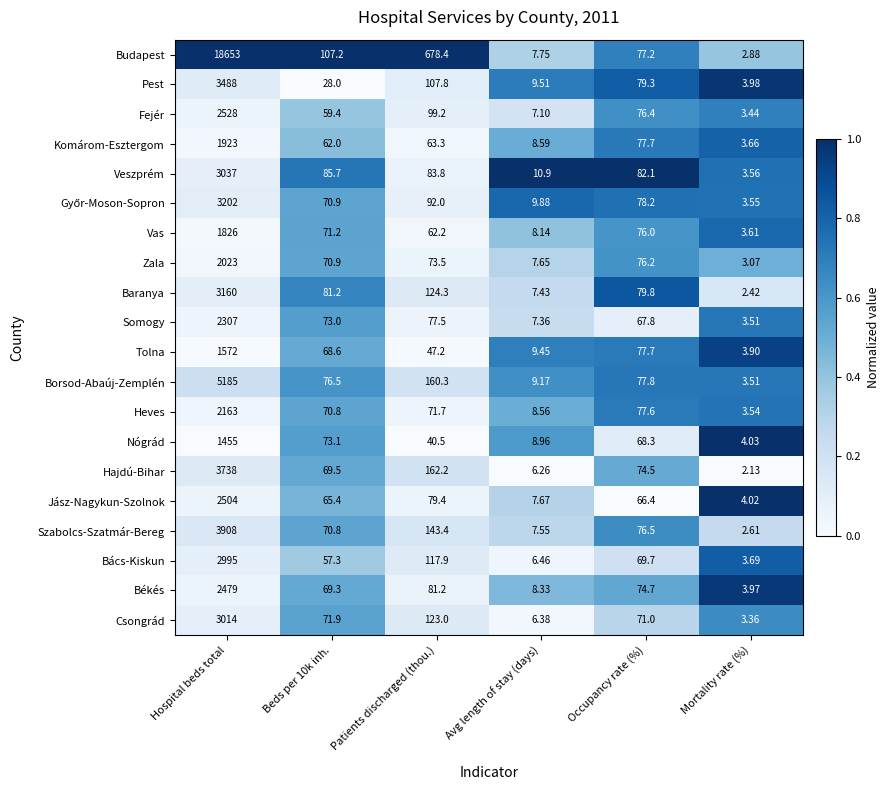

Which series has the largest total across all categories?

Budapest